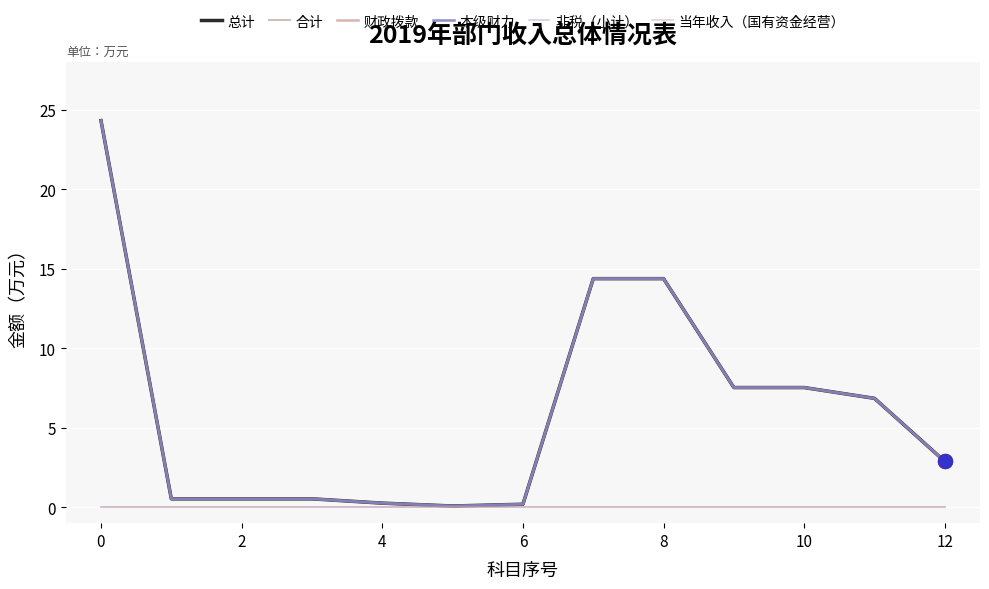

What is the difference between the maximum and minimum values in the 合计 series?

24.2